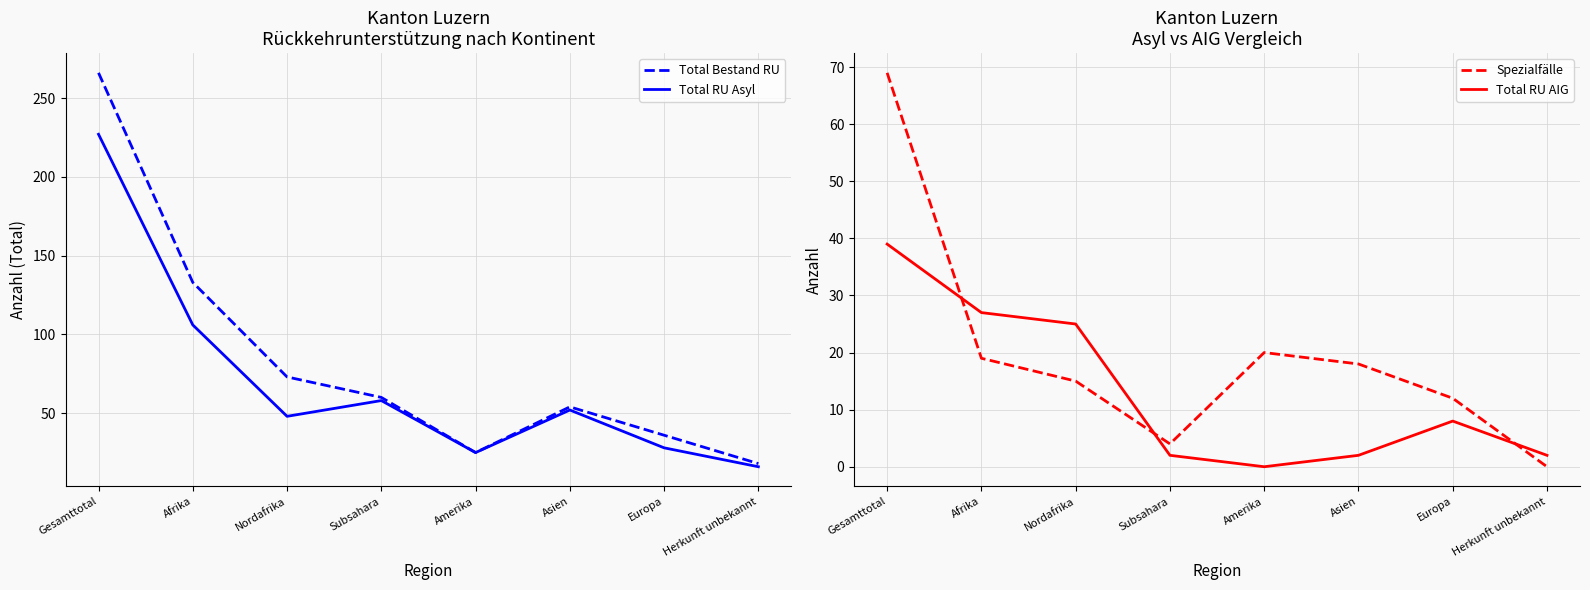

Reading left to right, transcribe all the data shown in this chart.

Total Bestand RU: 266	133	73	60	25	54	36	18
Total RU Asyl: 227	106	48	58	25	52	28	16
Spezialfälle: 69	19	15	4	20	18	12	0
Total RU AIG: 39	27	25	2	0	2	8	2